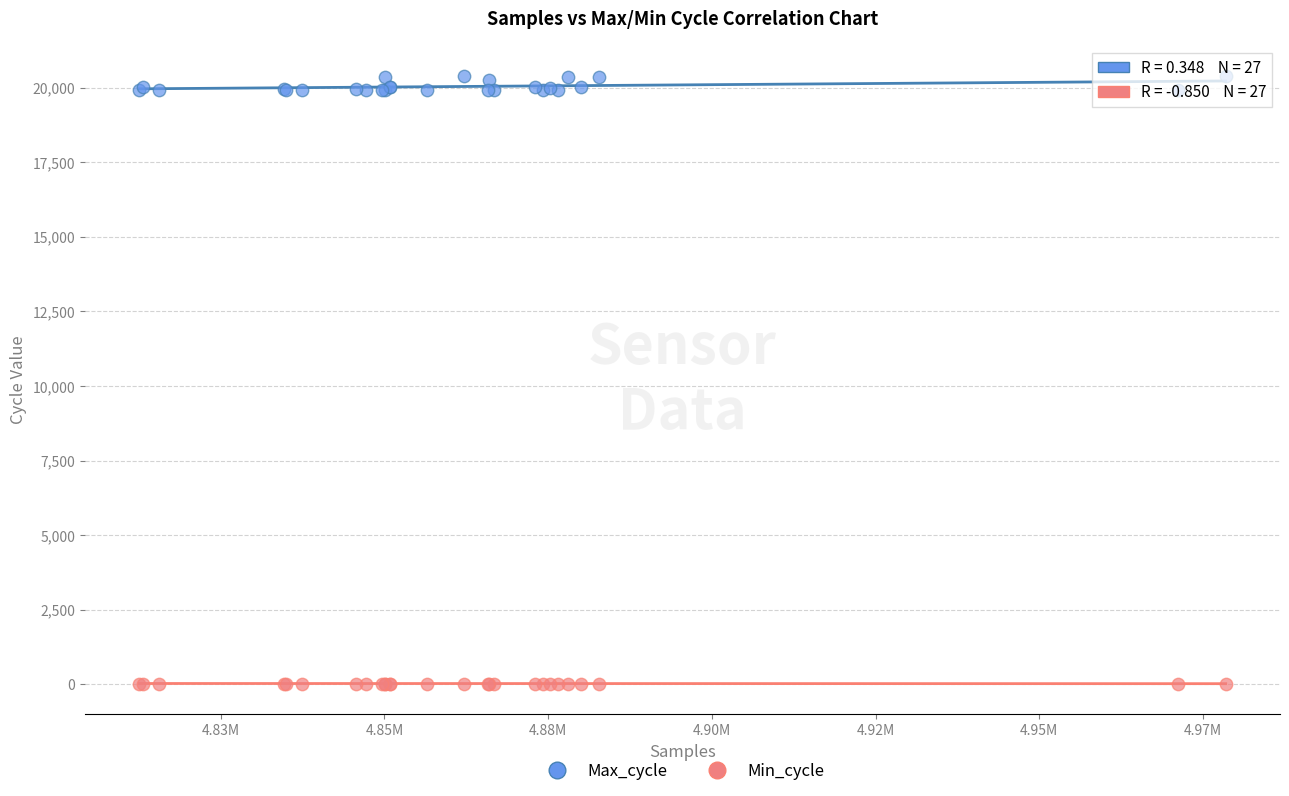

Which series reaches the minimum Y coordinate?

Min_cycle